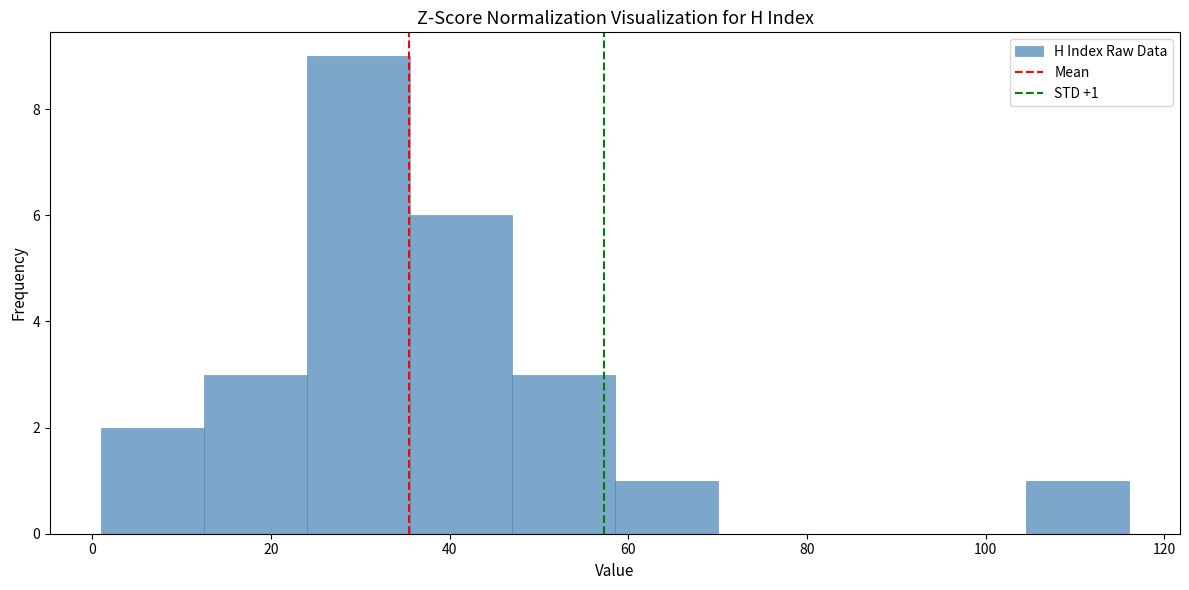

Over which range of the x-axis is the bar tallest?

24.0 to 35.5